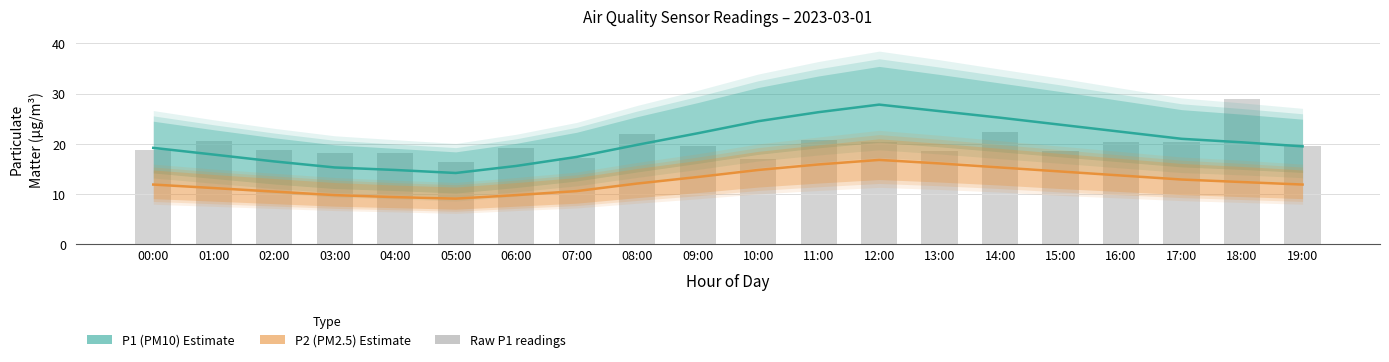

Where is P1 (PM10) Estimate nearest to the value 21?

17:00